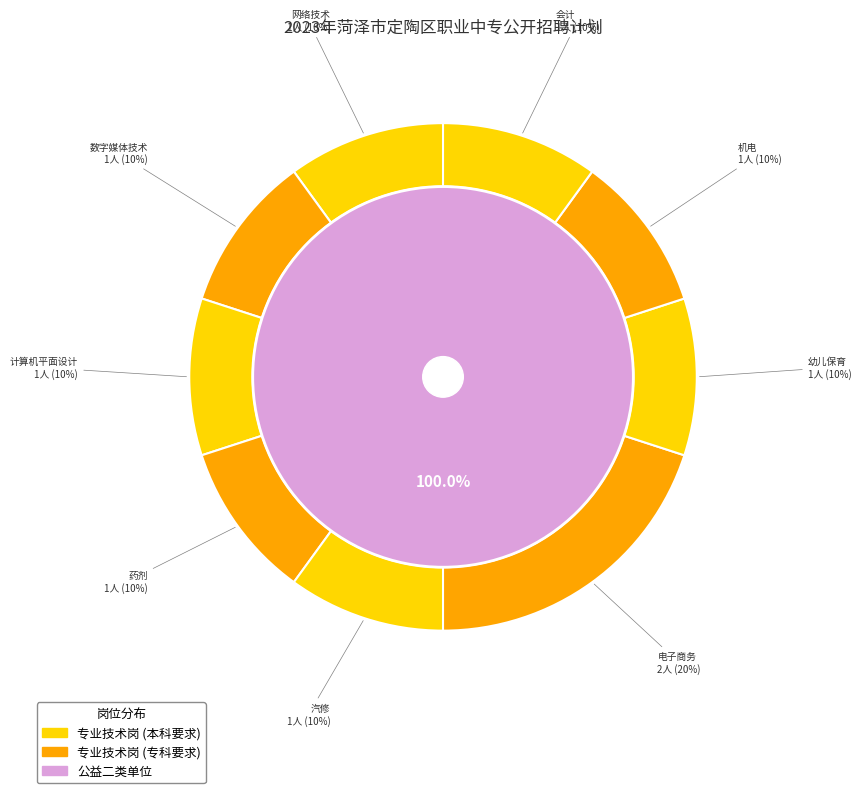

Count the number of slices in the pie.

9